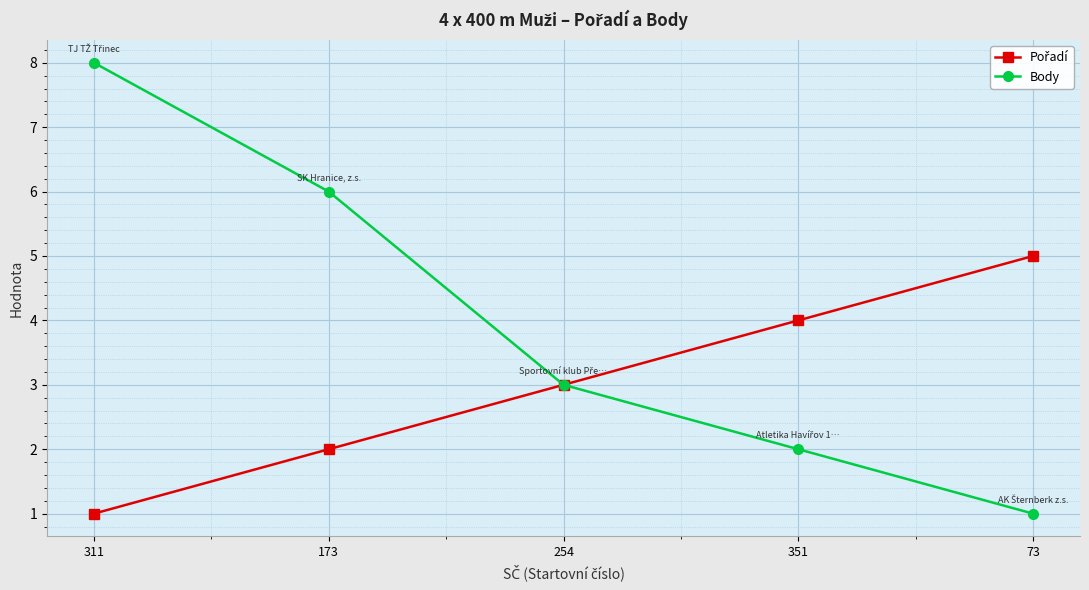

True or false: Body has a value of 6 at 173.

True